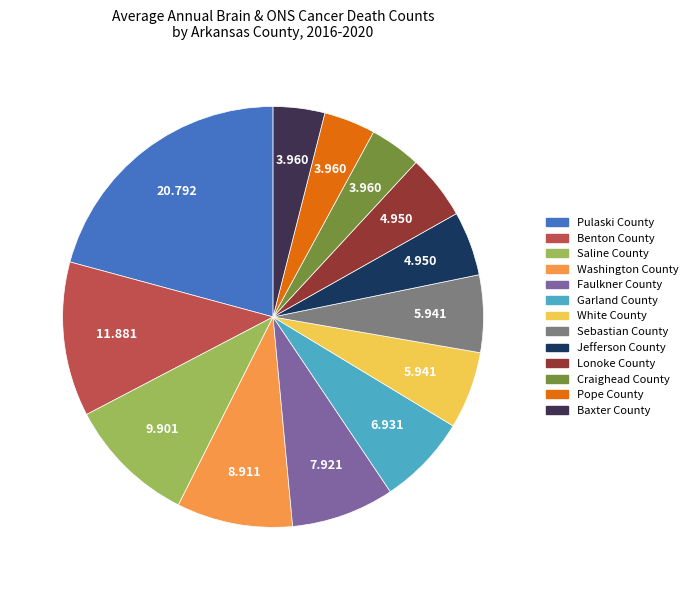

Is Lonoke County the majority of the pie?

No